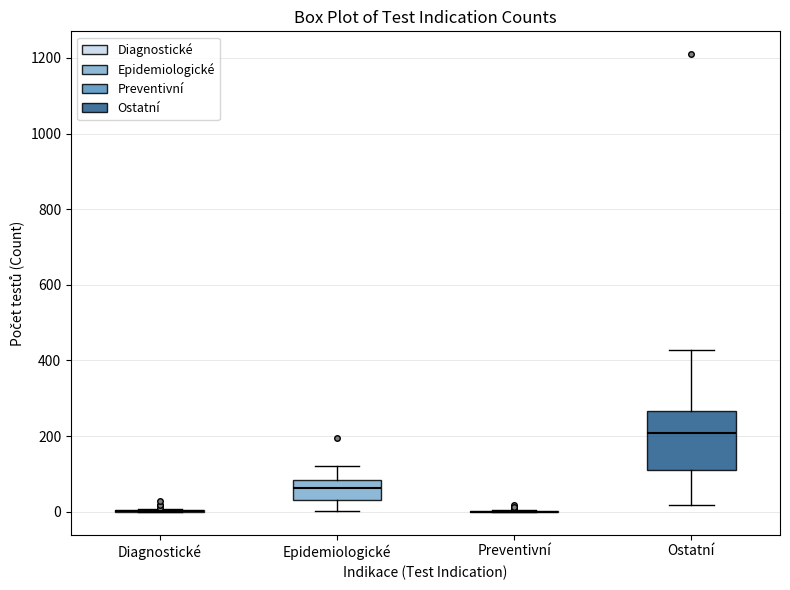

Comparing the boxes themselves (not the whiskers), which one is the tallest?

Ostatní